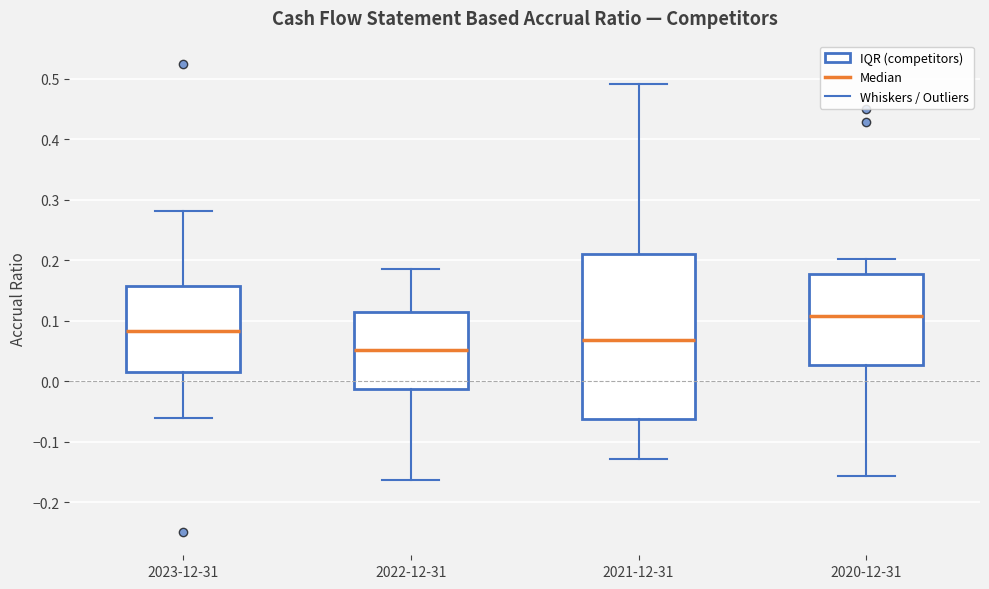

Which box has the highest median line?

2020-12-31